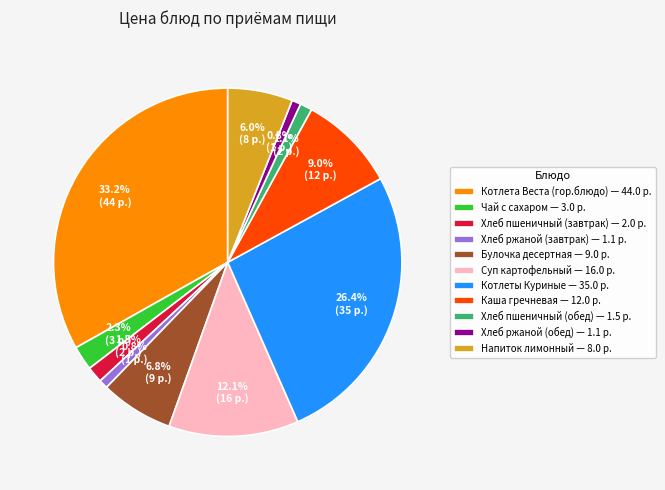

To the nearest percent, what is the difference between the largest and smallest slice percentages?

32%